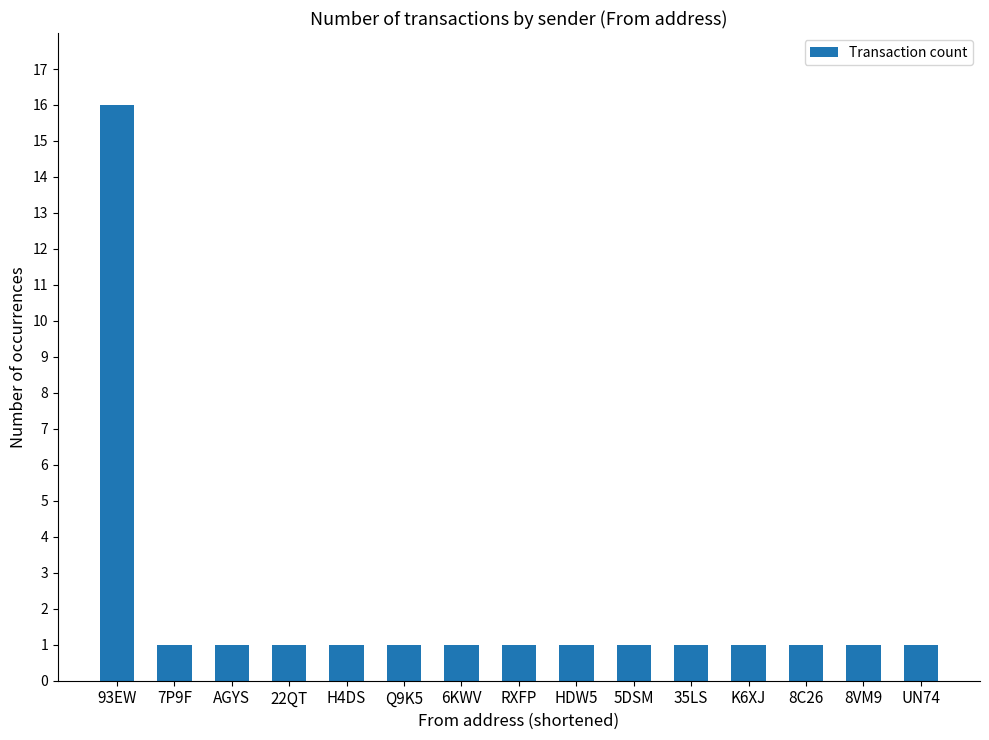

Reading right to left, list all the values displayed in this chart.

1	1	1	1	1	1	1	1	1	1	1	1	1	1	16